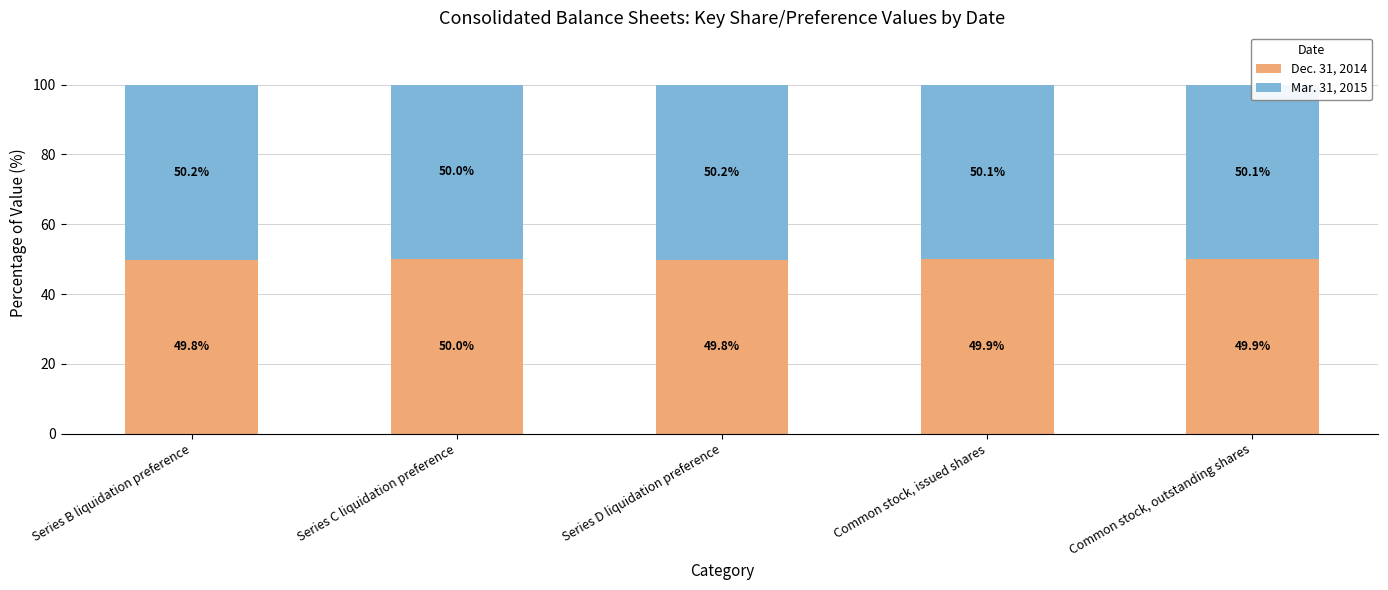

How many distinct data groups are displayed?

2